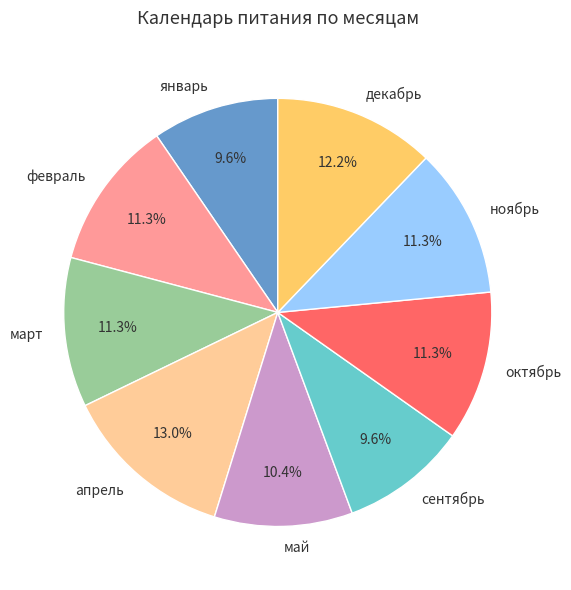

Between сентябрь and апрель, which is larger?

апрель